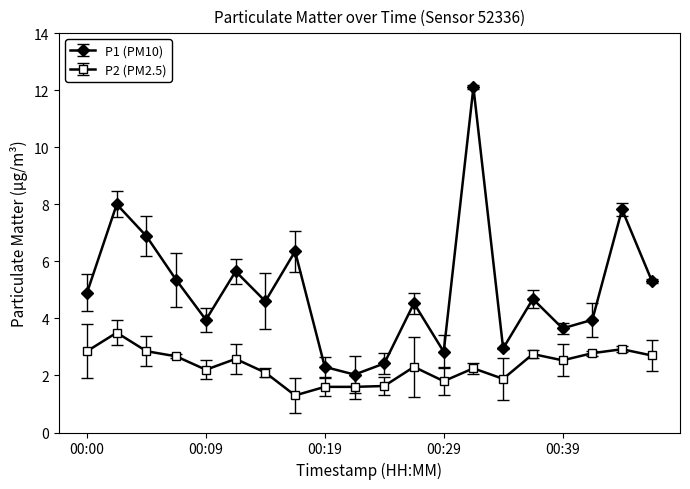

Which series has the widest spread of values?

P1 (PM10)